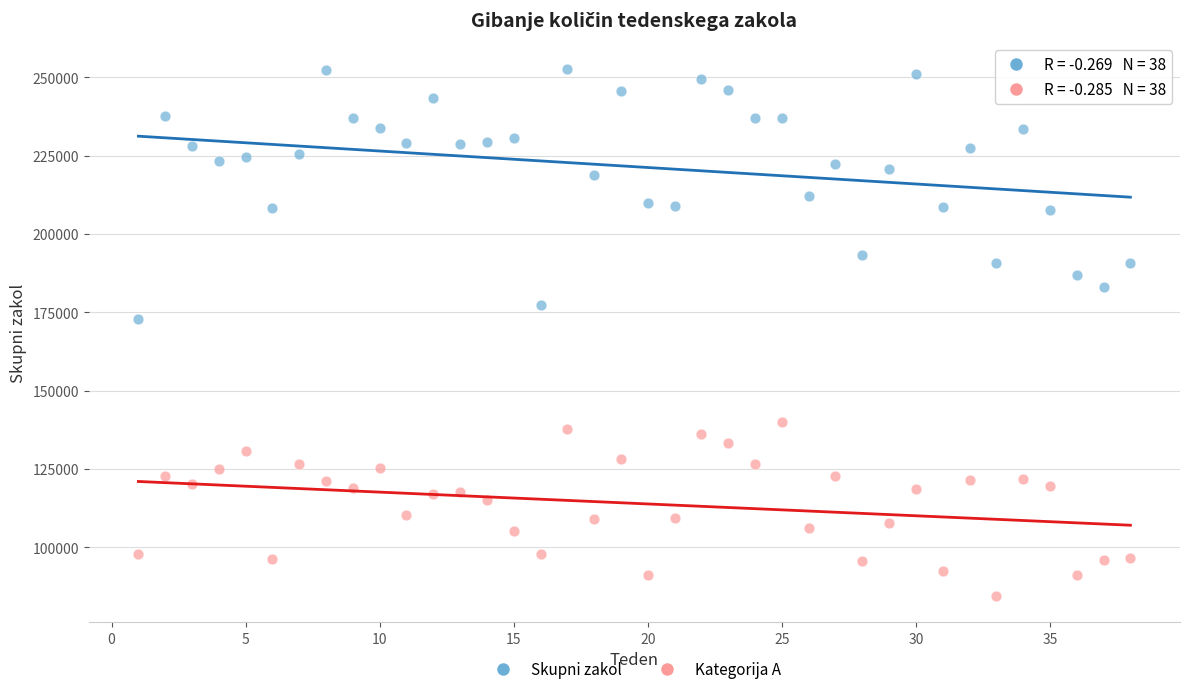

Which series contains the lowest Y value?

Kategorija A